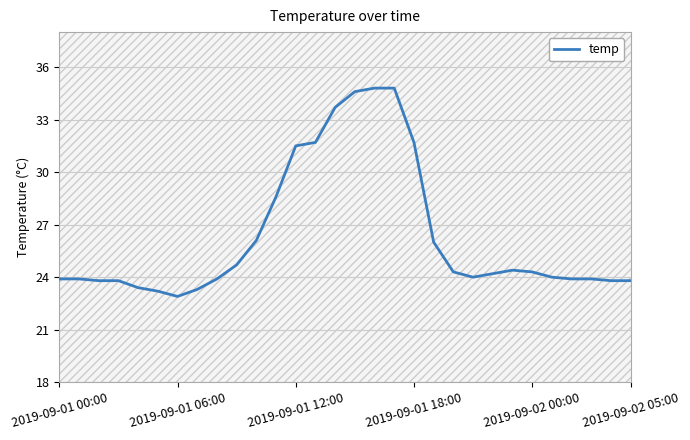

What is the smallest value displayed?

22.9